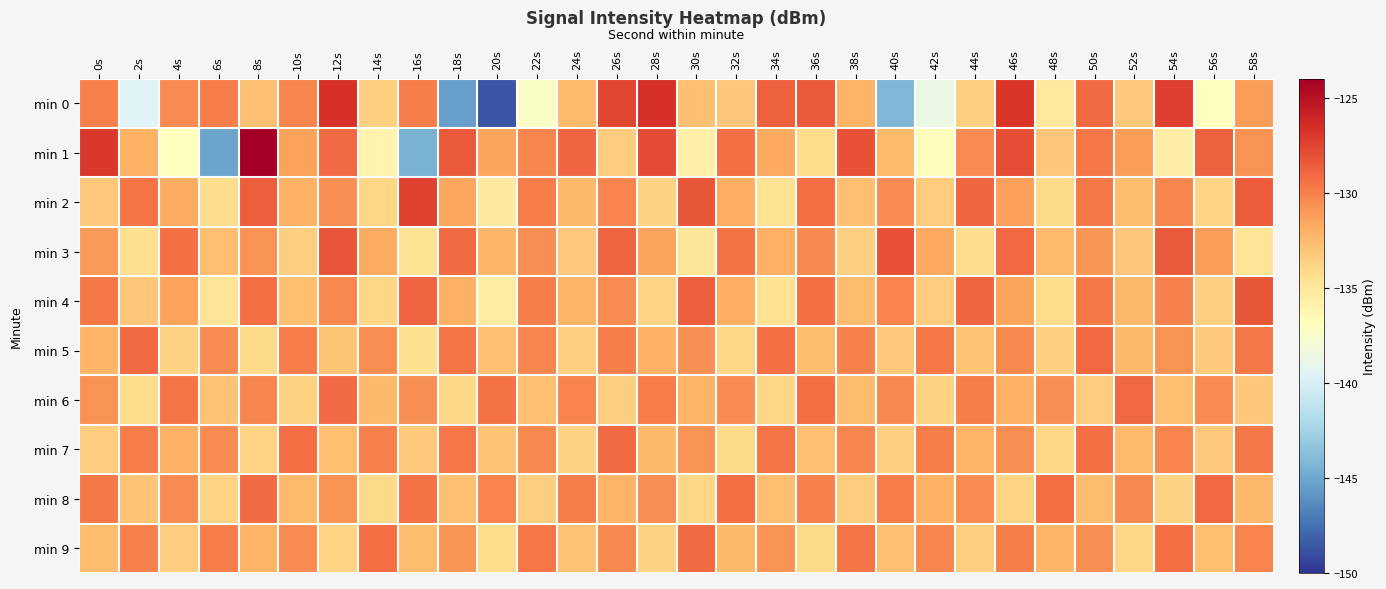

Which series changed the most between 18s and 22s?

min 0